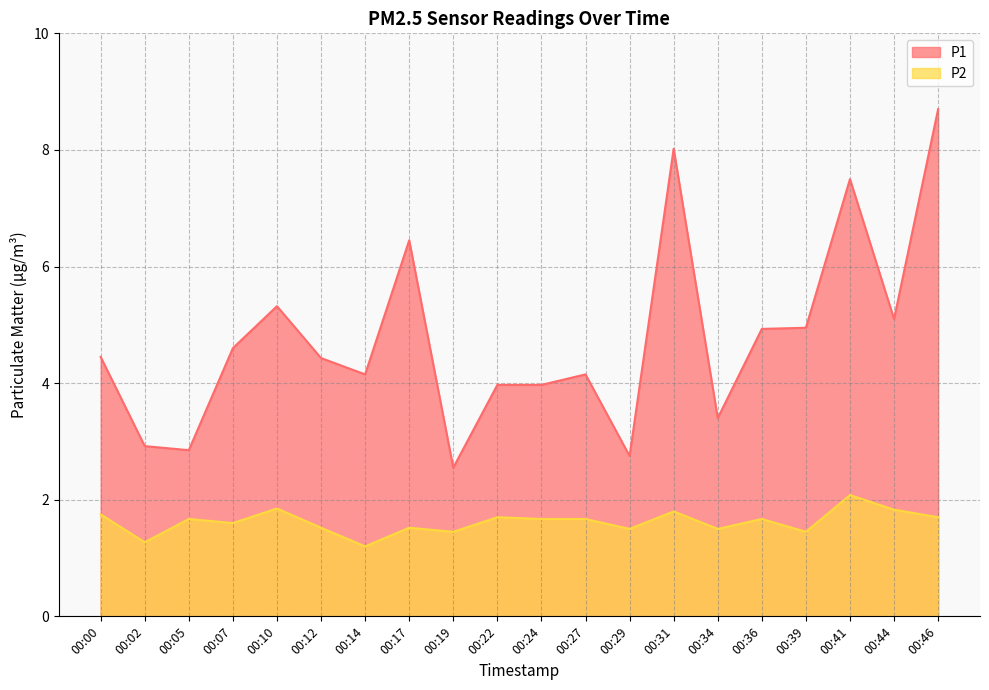

True or false: P2 and P1 cross at least once.

False